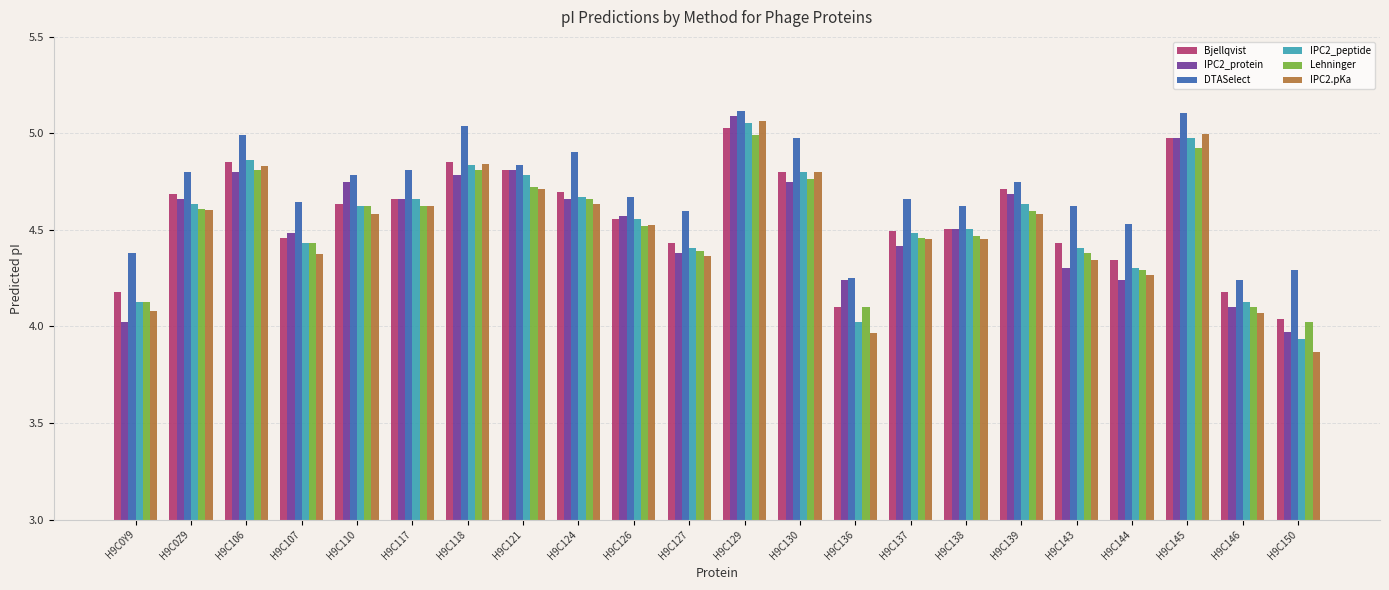

What is the total value across all series at H9C144?

26.0